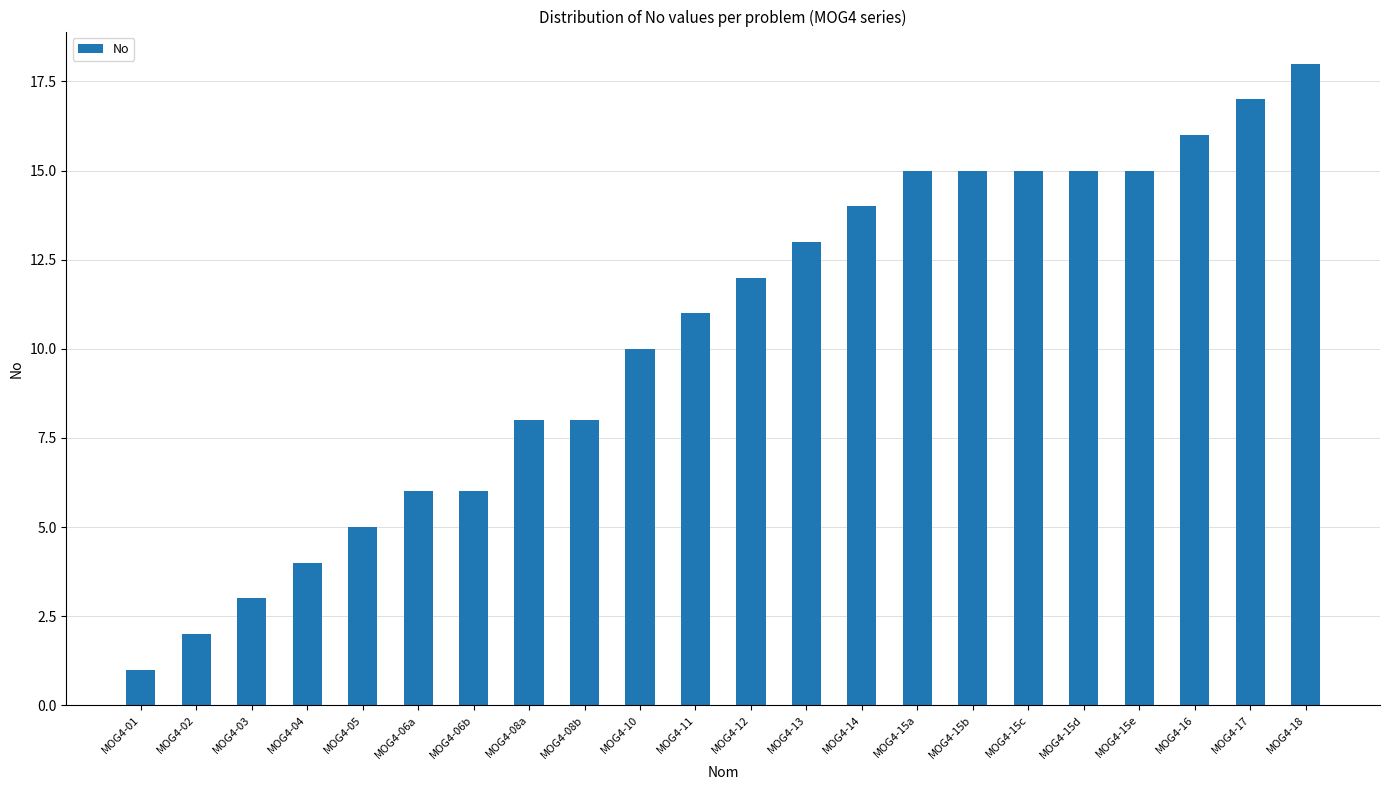

What is the label of the 13th bar from the right?

MOG4-10